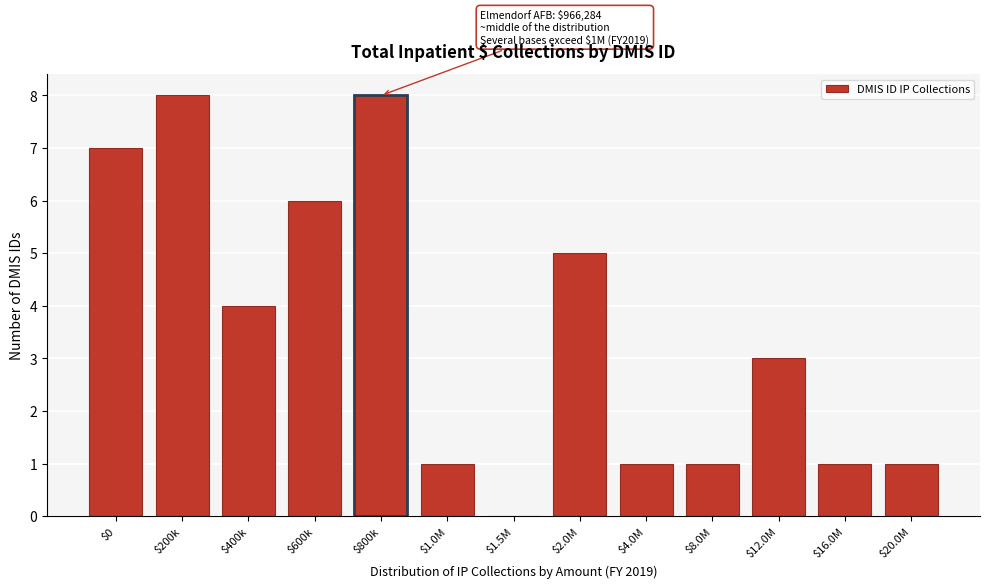

The chart shows a value of 3 at $12.0M. True or false?

True